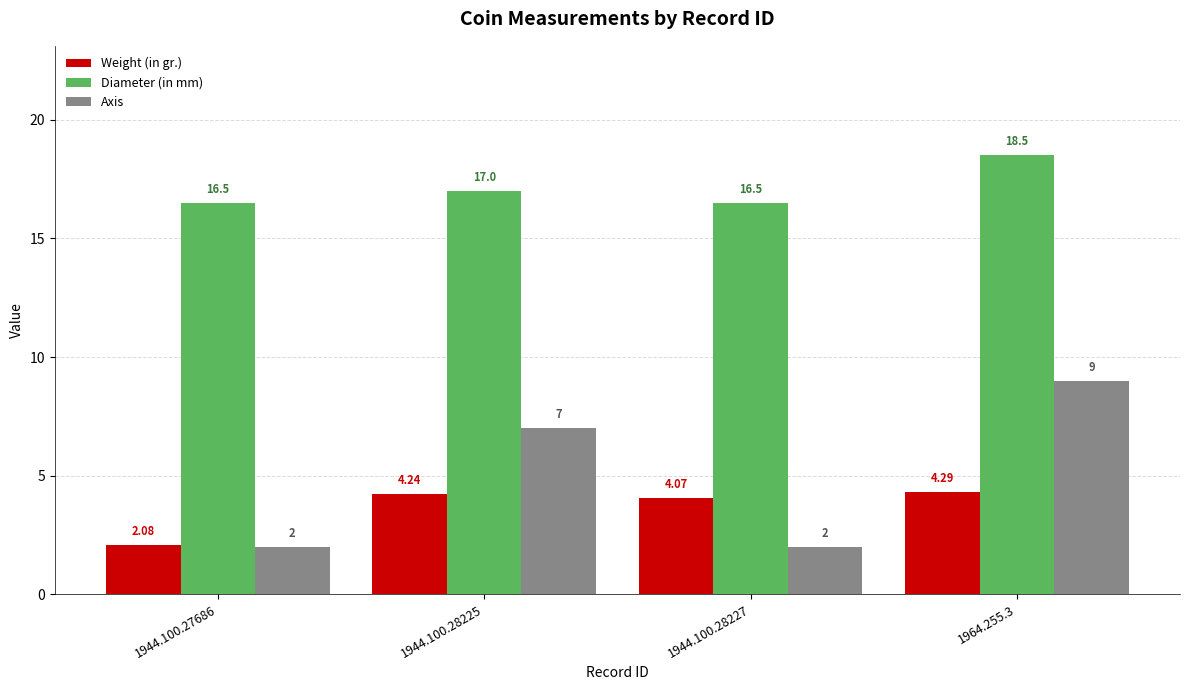

How many bars are there in each group?

3